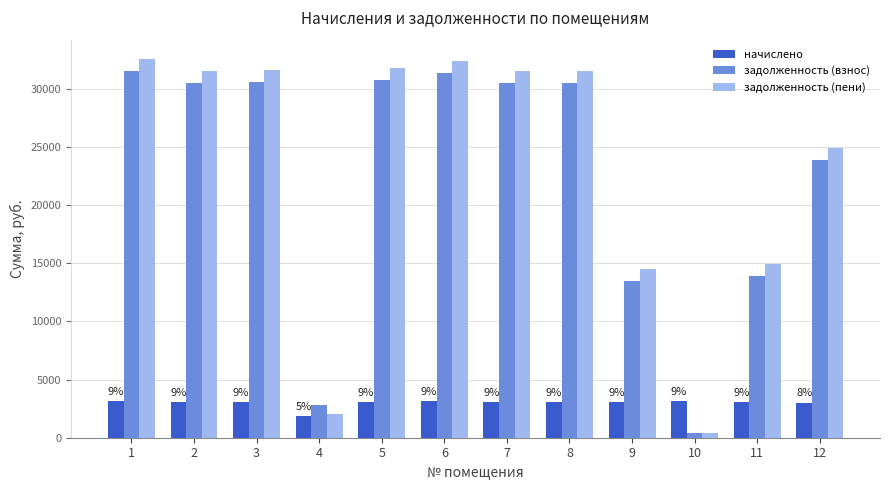

Does the chart contain stacked bars?

No